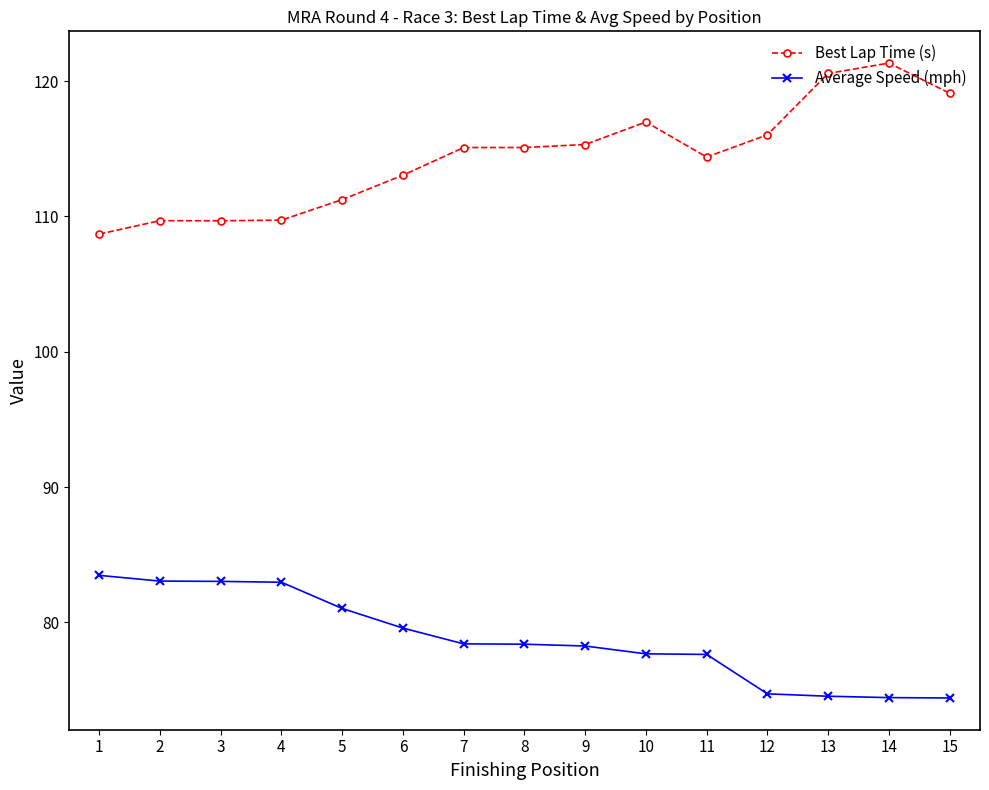

What is the difference between the Best Lap Time (s) values at 10 and 15?

2.1